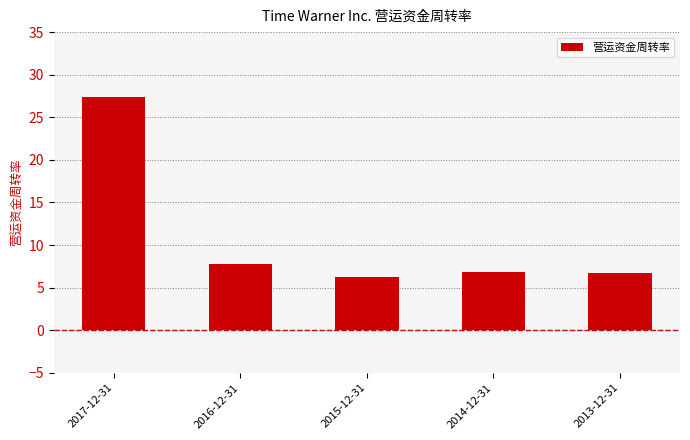

What is the difference between the maximum and second lowest values?

20.7